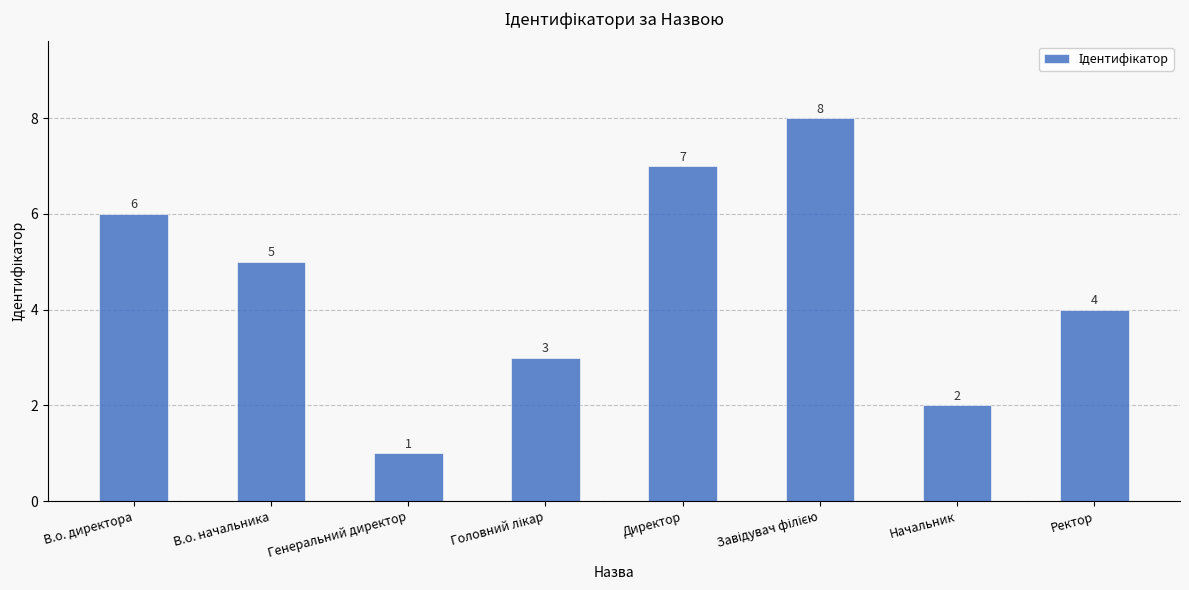

Where does the data first go above 5?

В.о. директора